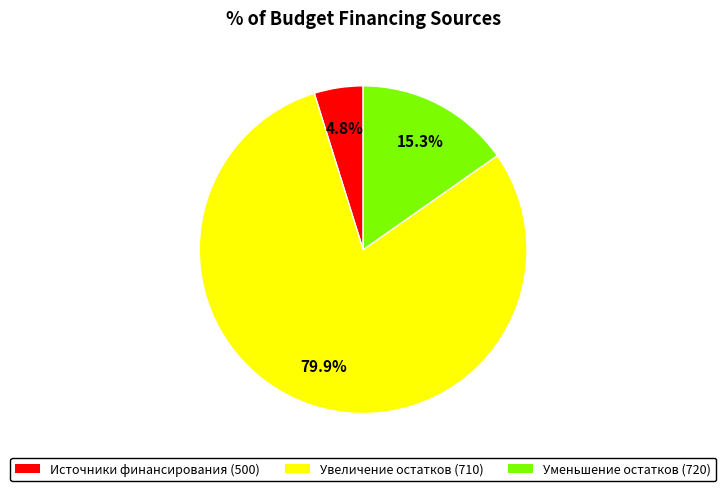

Is there a majority slice in this chart?

Yes